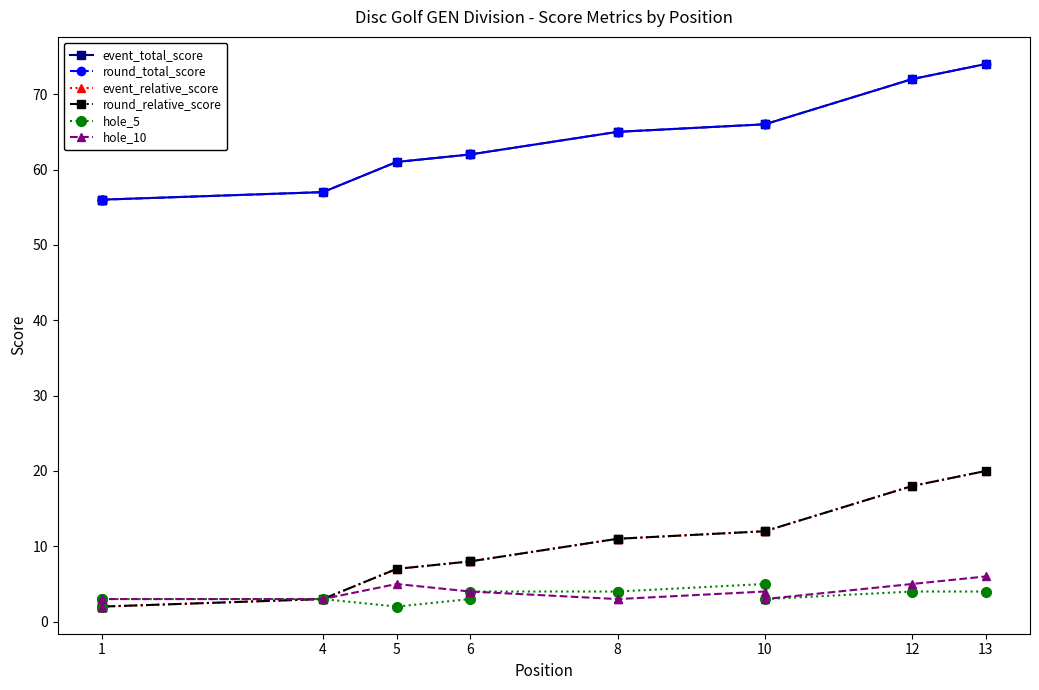

The value of hole_5 at 6 is 6. True or false?

False